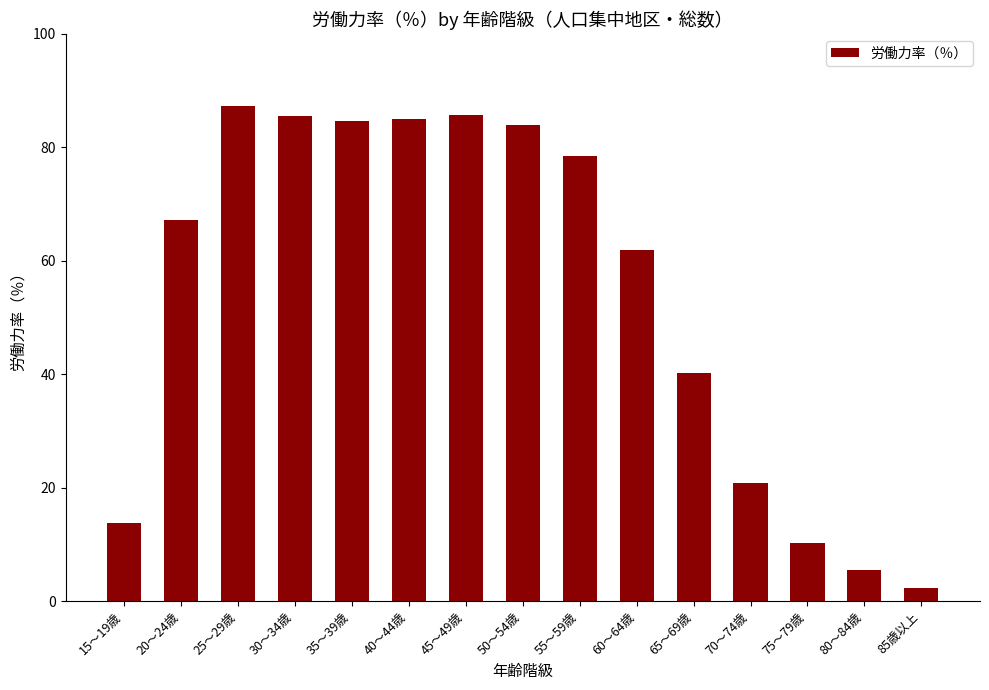

At which label does the data first exceed 67?

20～24歳